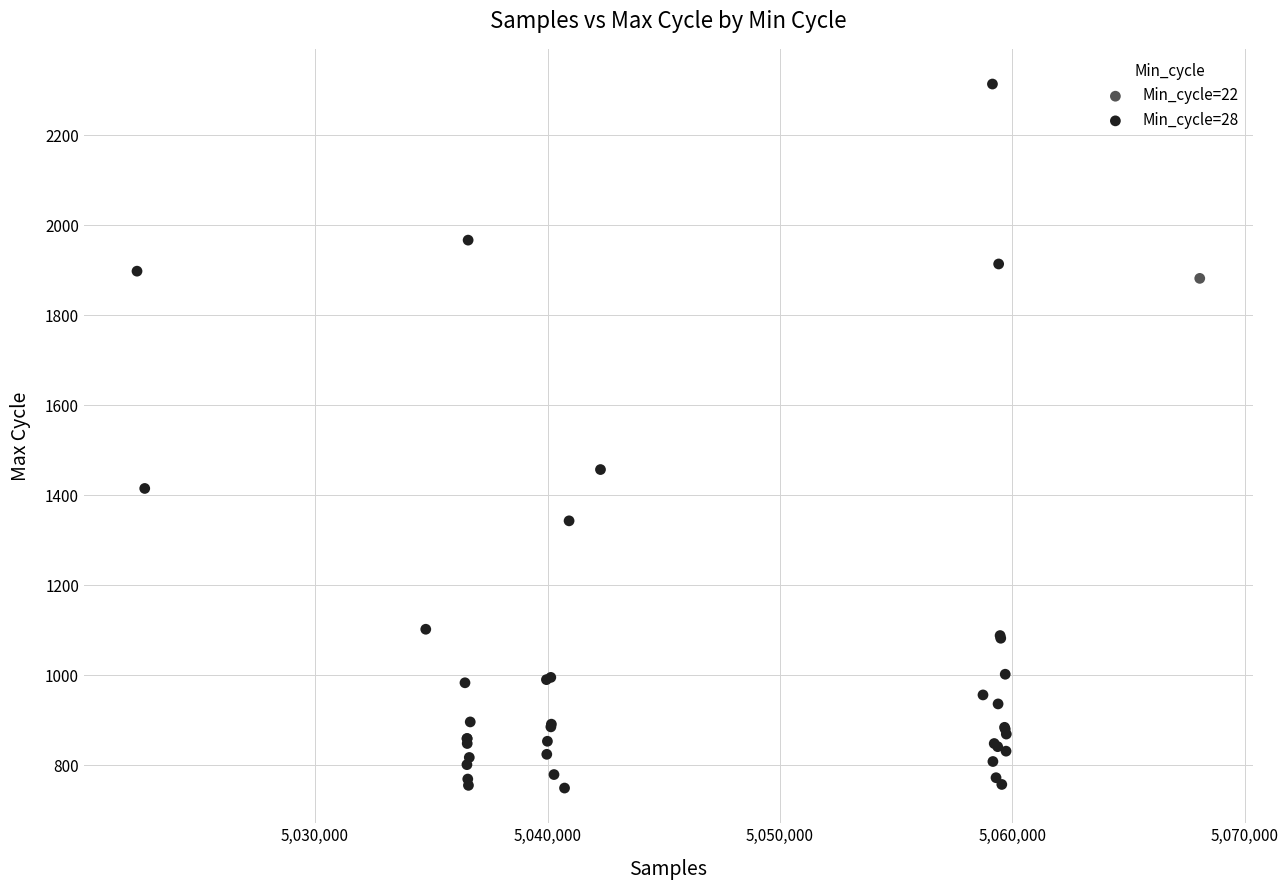

What are all the series names shown in the legend?

Min_cycle=22, Min_cycle=28